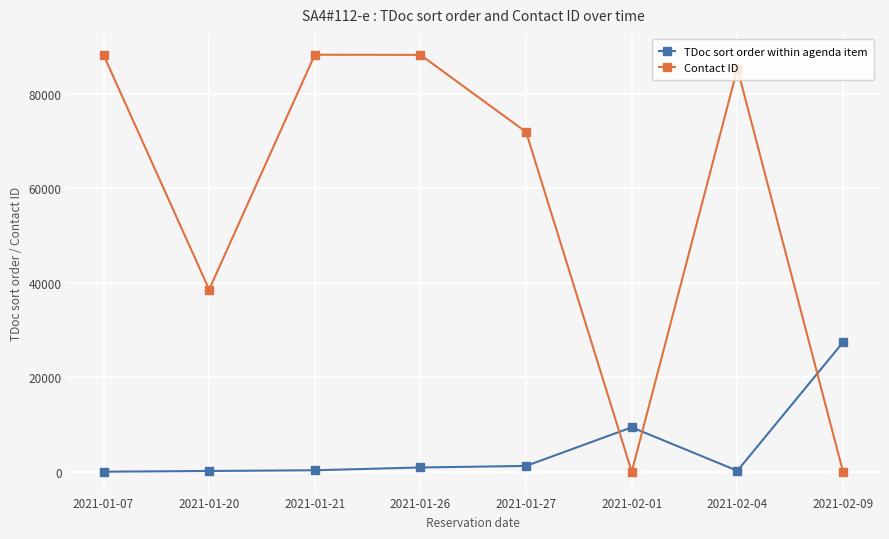

What is the spread (max minus min) of values at 2021-02-04?

85139